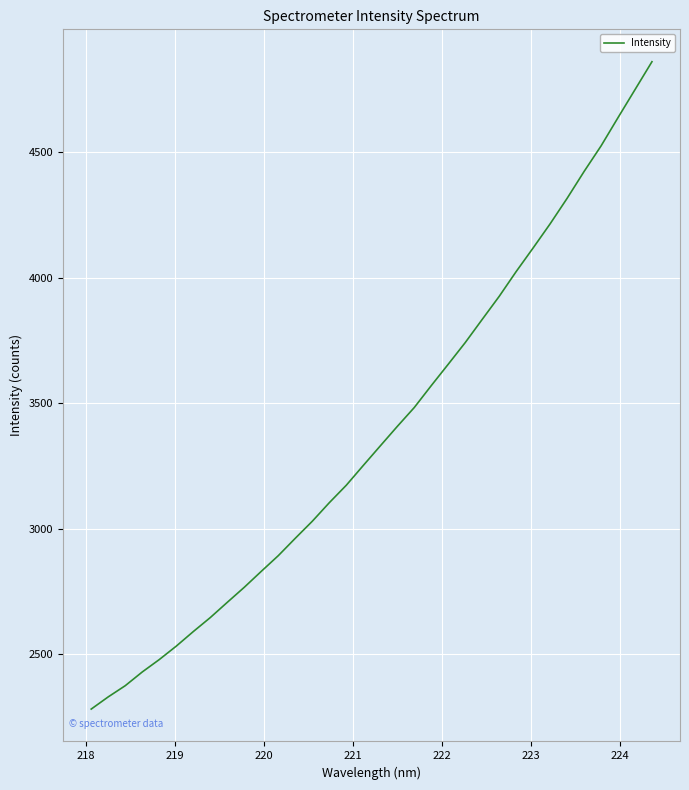

What is the difference between the maximum and minimum values?

2578.3